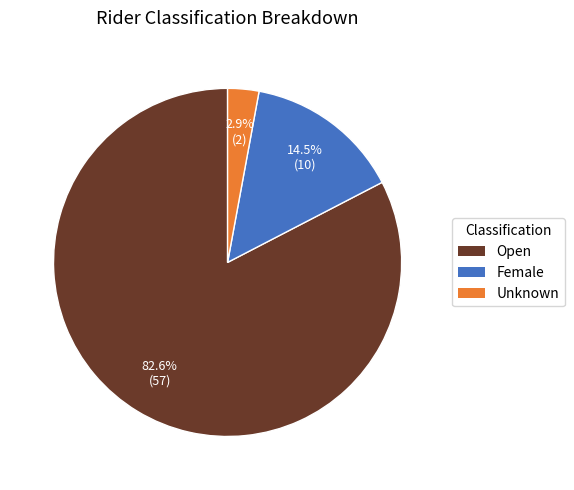

Which slice represents more than half of the pie?

Open